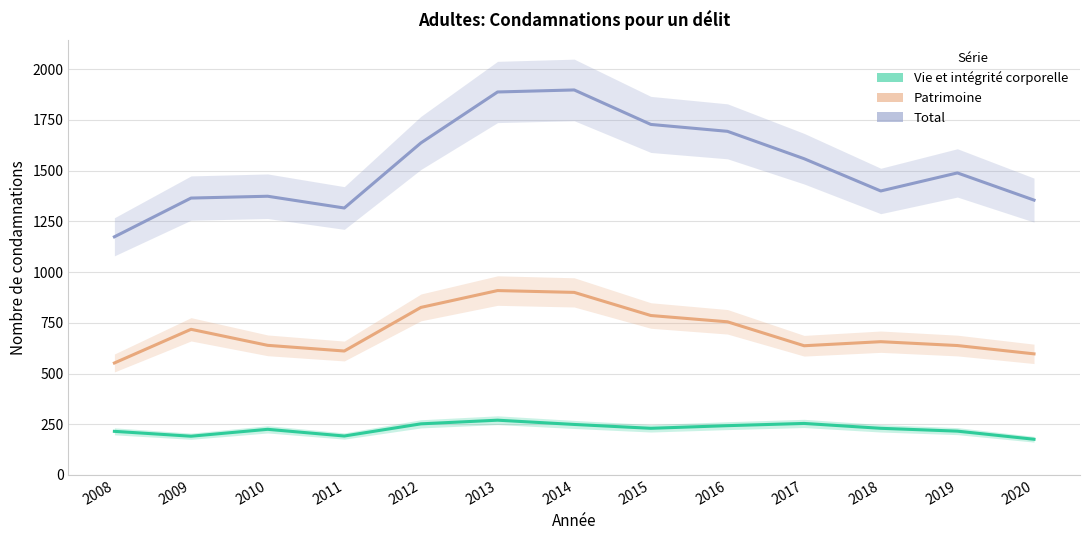

Is it true that Total equals 1365 at 2009?

True